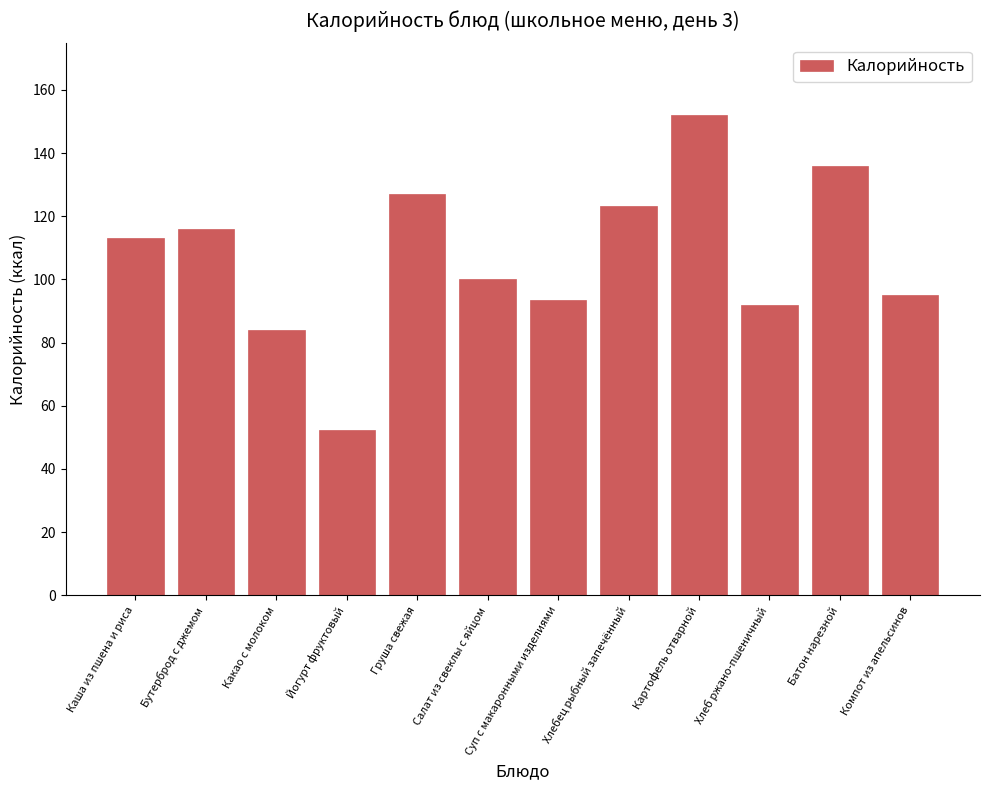

What value does the data have at Суп с макаронными изделиями?

93.6